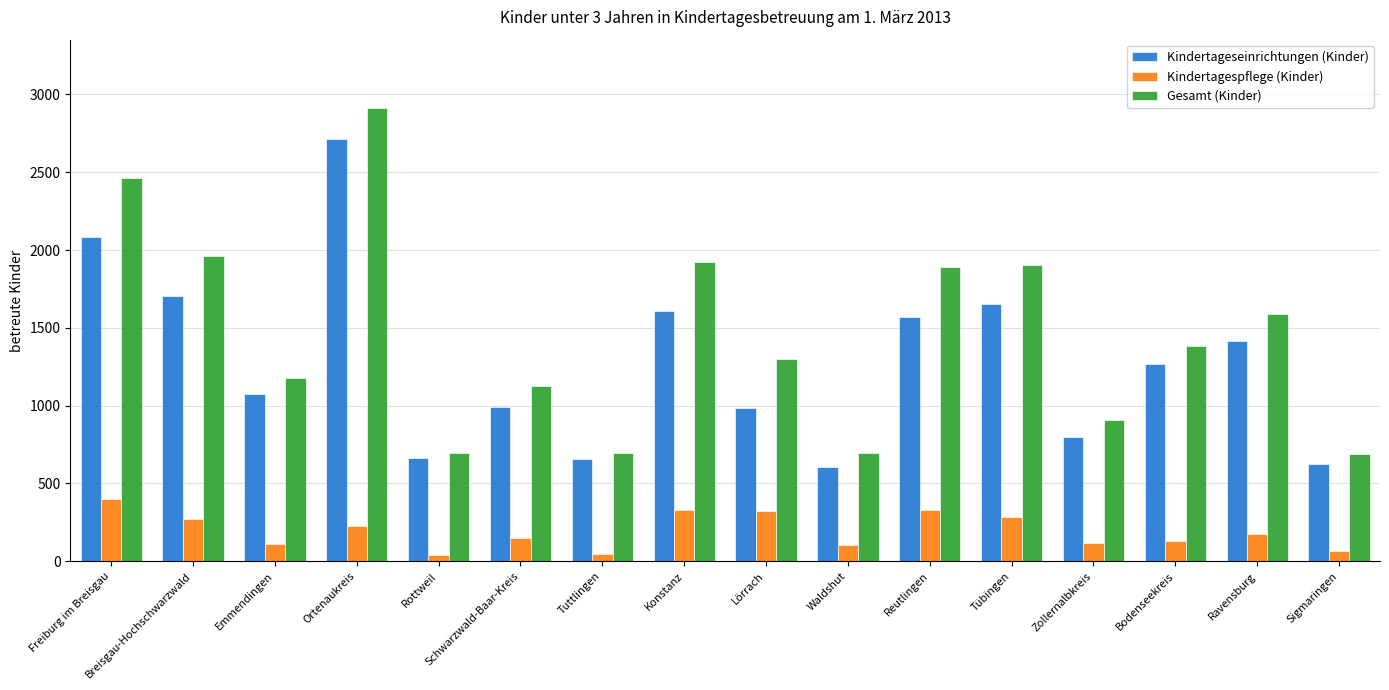

Which label corresponds to the largest value in the chart?

Ortenaukreis